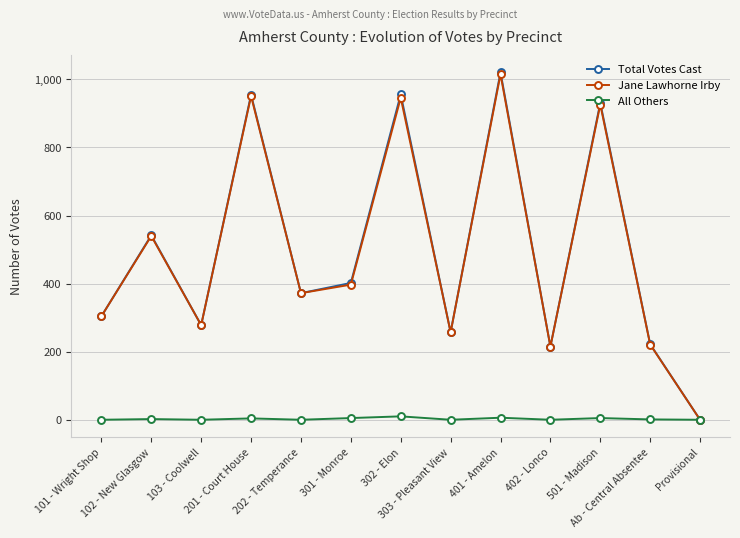

At how many categories does at least one series exceed 629?

4